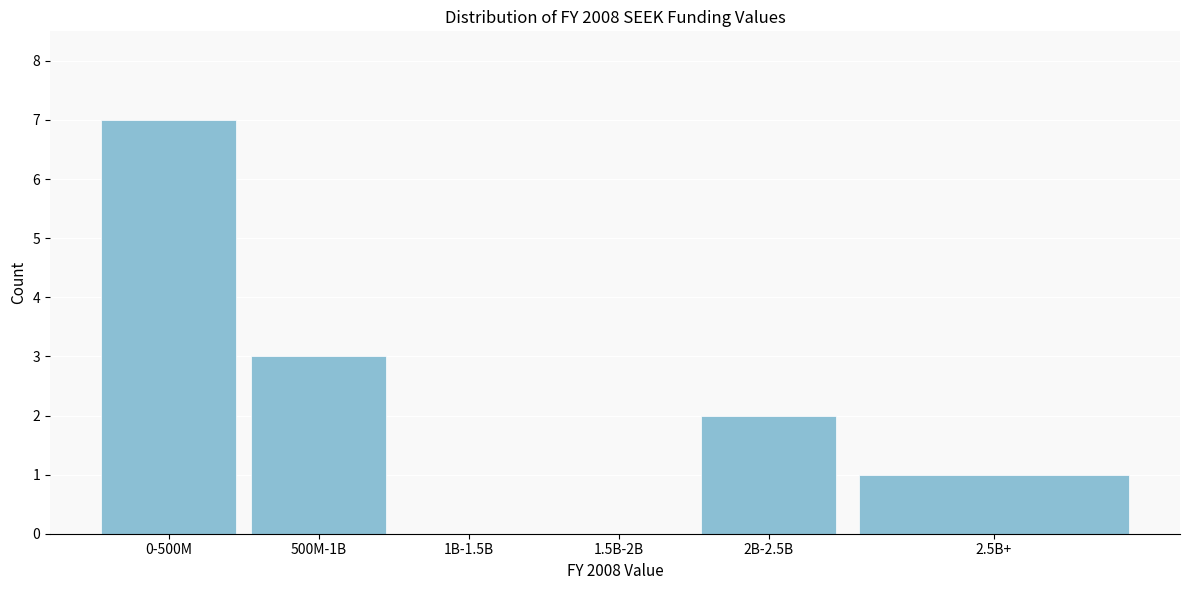

Reading left to right, transcribe all the data shown in this chart.

0-500M=7	500M-1B=3	1B-1.5B=0	1.5B-2B=0	2B-2.5B=2	2.5B+=1